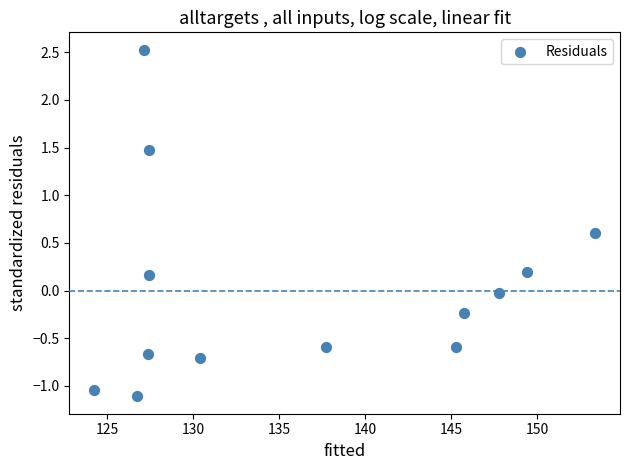

What is the range of Y values (max minus min)?

3.6